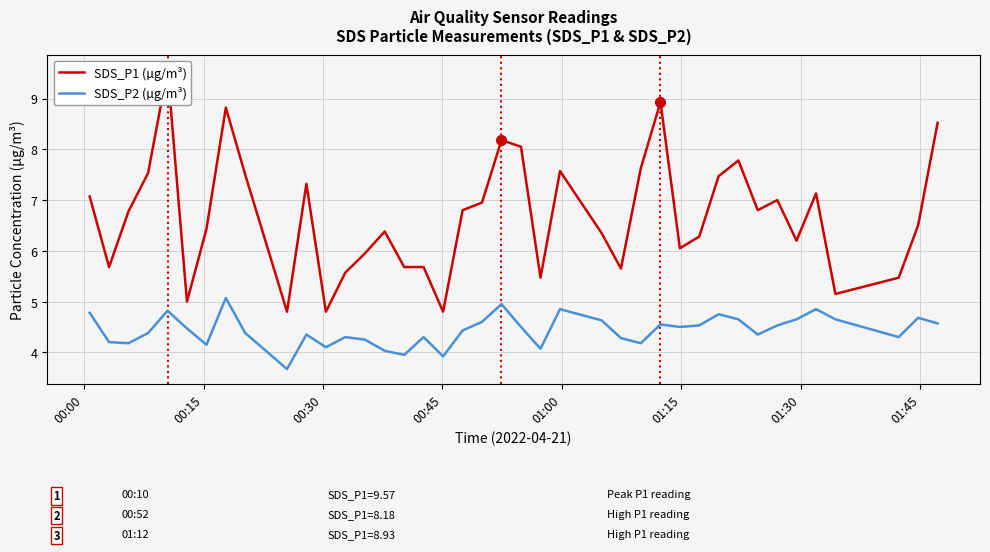

What is the minimum value for SDS_P2 (µg/m³)?

3.7